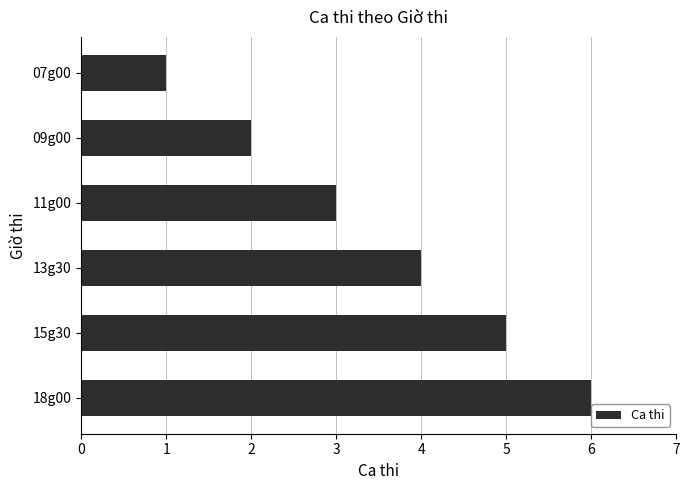

What is the difference between the second highest and second lowest values?

3